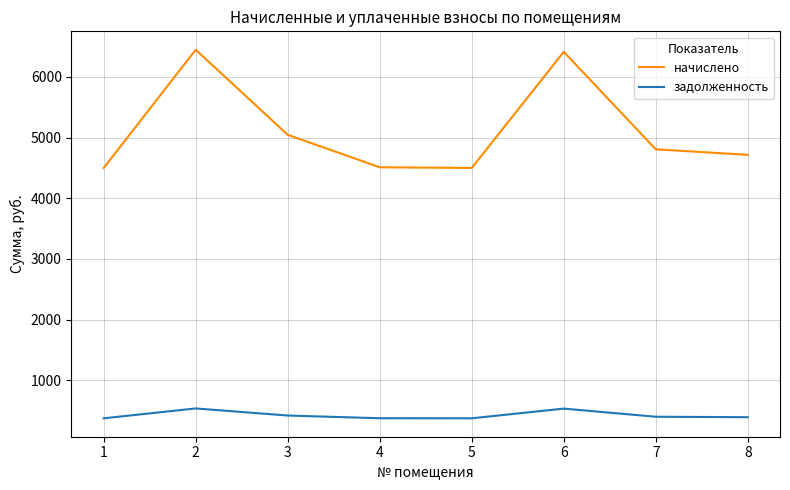

What is the difference between the maximum and minimum values in the задолженность series?

162.3